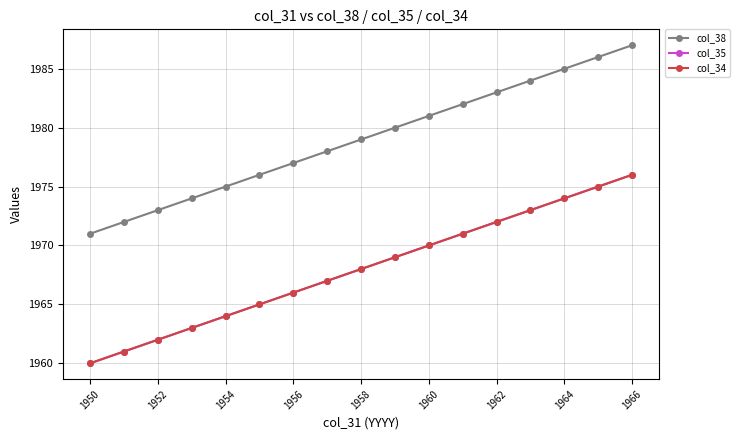

True or false: col_34 has more than 0 points higher than both neighbors.

False